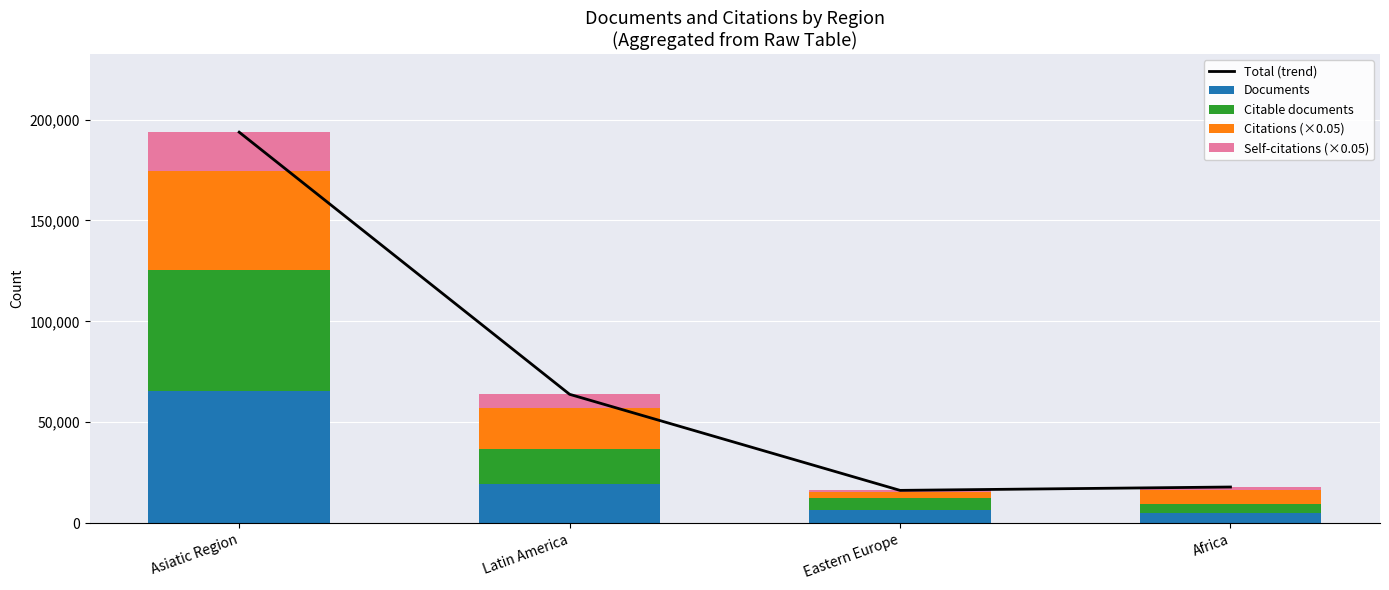

Reading left to right, transcribe all the data shown in this chart.

Total (trend): Asiatic Region=193749.0	Latin America=63851.2	Eastern Europe=16254.1	Africa=17921.4
Documents: Asiatic Region=65351.0	Latin America=19231.0	Eastern Europe=6359.0	Africa=4896.0
Citable documents: Asiatic Region=60000.0	Latin America=17705.0	Eastern Europe=6213.0	Africa=4501.0
Citations (×0.05): Asiatic Region=49325.5	Latin America=19964.1	Eastern Europe=3091.2	Africa=7227.9
Self-citations (×0.05): Asiatic Region=19072.5	Latin America=6951.0	Eastern Europe=590.9	Africa=1296.5